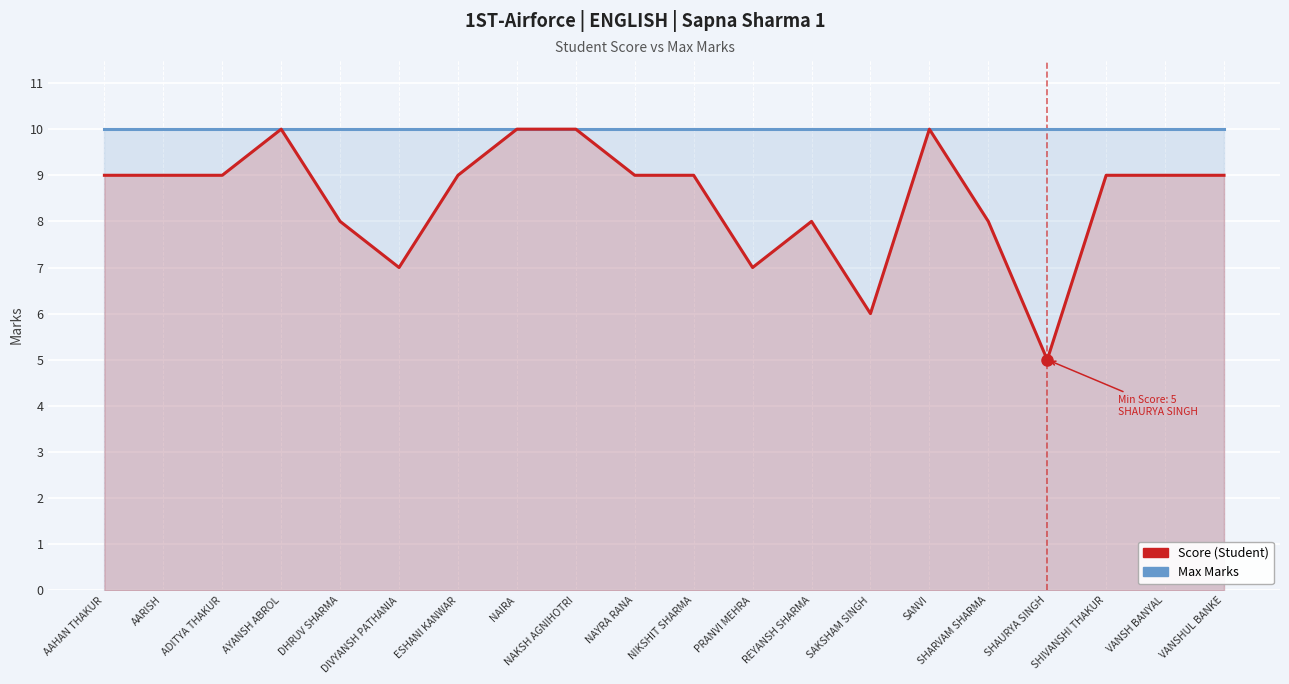

How many interior local valleys does the Score series have?

4